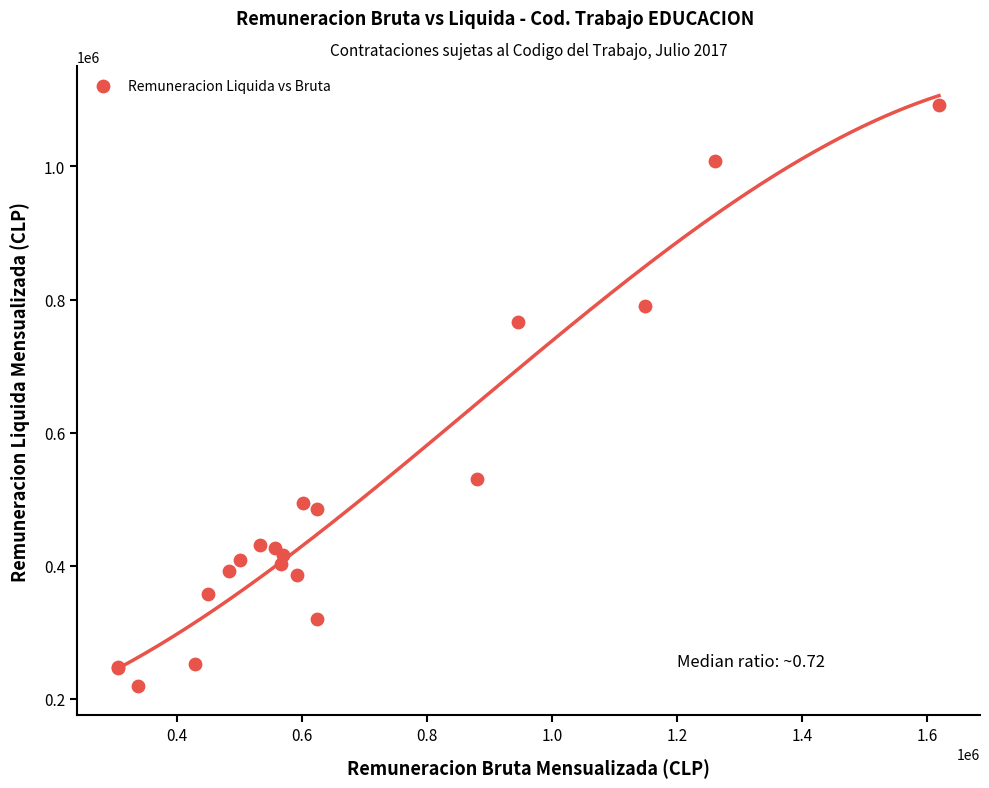

What Y value in the scatter plot is closest to 655869?

766152